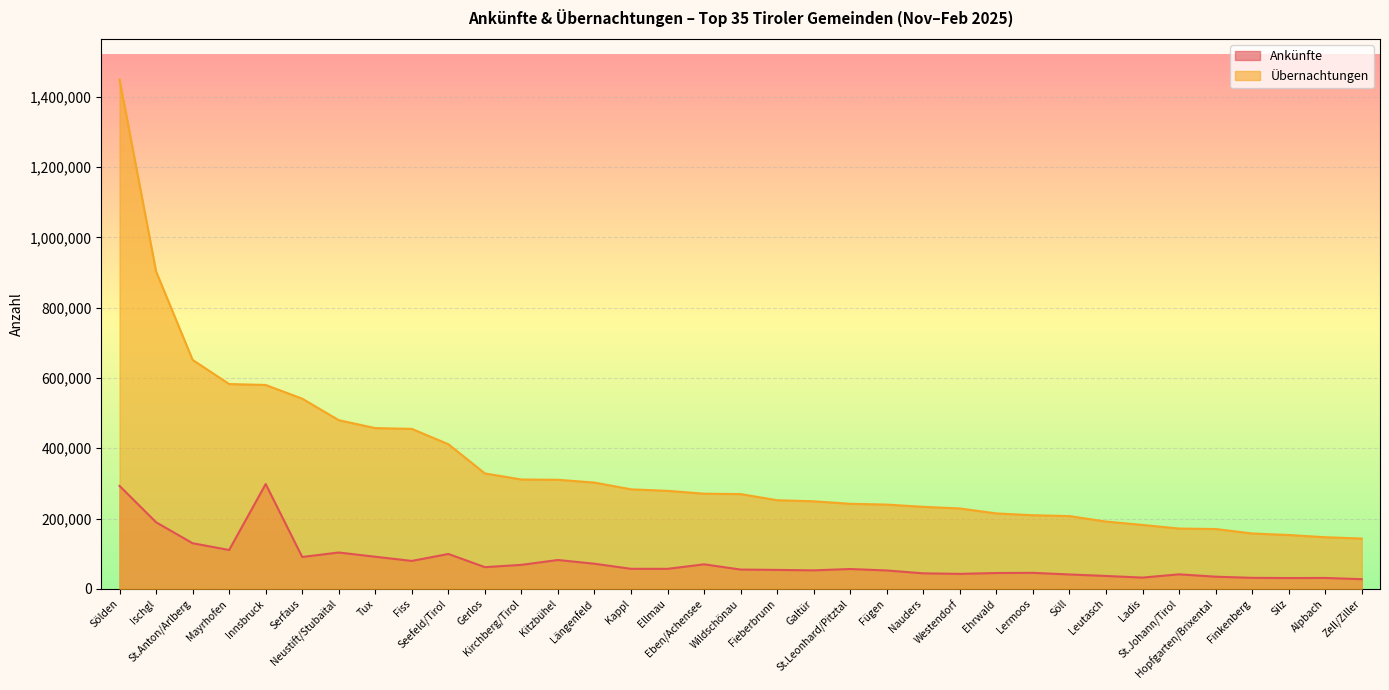

Reading left to right, what are all the values shown in this chart?

Ankünfte: Sölden=292961	Ischgl=189502	St.Anton/Arlberg=129753	Mayrhofen=110590	Innsbruck=298327	Serfaus=90726	Neustift/Stubaital=103444	Tux=91369	Fiss=79517	Seefeld/Tirol=99271	Gerlos=61750	Kirchberg/Tirol=68297	Kitzbühel=82123	Längenfeld=71455	Kappl=57014	Ellmau=56955	Eben/Achensee=69830	Wildschönau=54868	Fieberbrunn=53925	Galtür=52638	St.Leonhard/Pitztal=56460	Fügen=52297	Nauders=44179	Westendorf=42586	Ehrwald=45102	Lermoos=45551	Söll=40920	Leutasch=36709	Ladis=32032	St.Johann/Tirol=41343	Hopfgarten/Brixental=34606	Finkenberg=31352	Silz=30777	Alpbach=31033	Zell/Ziller=27538
Übernachtungen: Sölden=1449485	Ischgl=903237	St.Anton/Arlberg=651559	Mayrhofen=582829	Innsbruck=580195	Serfaus=541182	Neustift/Stubaital=480013	Tux=457435	Fiss=455253	Seefeld/Tirol=411620	Gerlos=328460	Kirchberg/Tirol=311181	Kitzbühel=310334	Längenfeld=302438	Kappl=283251	Ellmau=278875	Eben/Achensee=270770	Wildschönau=269654	Fieberbrunn=252212	Galtür=249126	St.Leonhard/Pitztal=242048	Fügen=239794	Nauders=233414	Westendorf=228752	Ehrwald=214640	Lermoos=209538	Söll=207092	Leutasch=191472	Ladis=181884	St.Johann/Tirol=171617	Hopfgarten/Brixental=170243	Finkenberg=157576	Silz=153243	Alpbach=146901	Zell/Ziller=143116